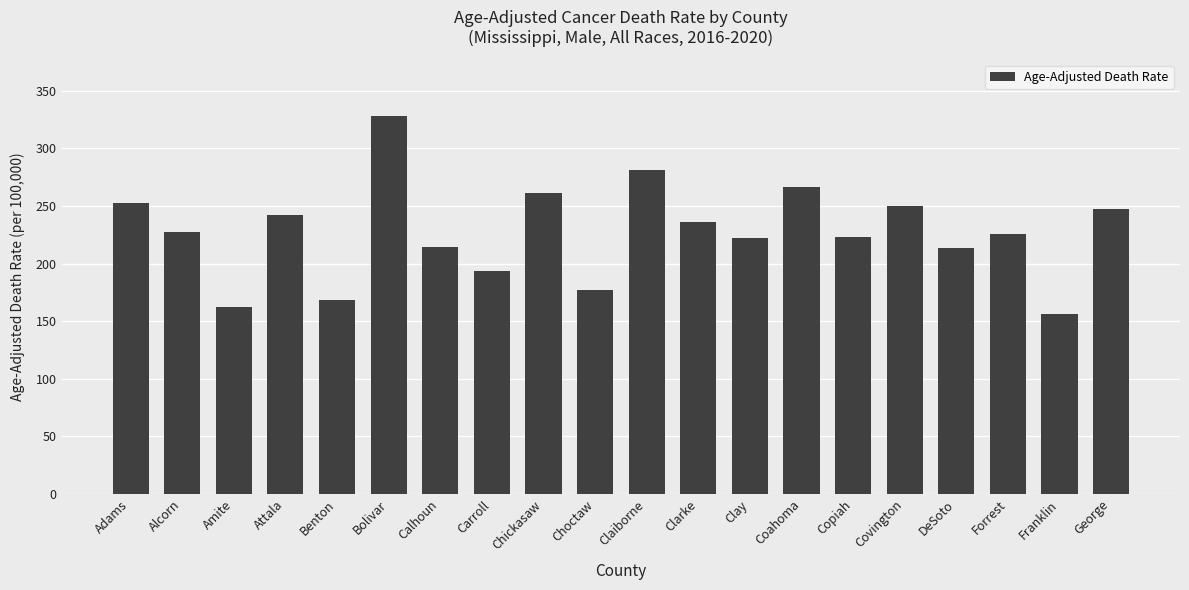

At which label is the value closest to 242?

Attala